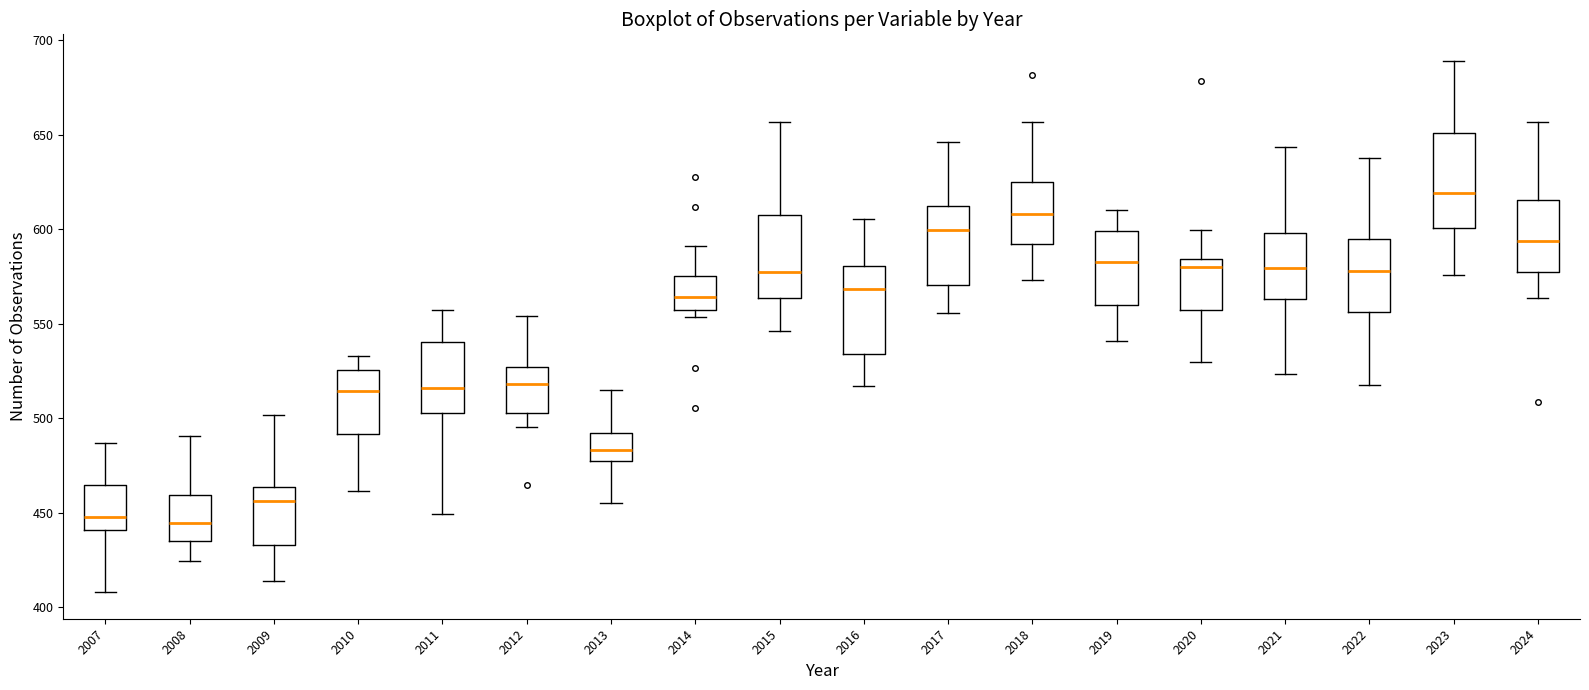

Reading left to right, read every box against the y-axis: the position of its median line, the range the box covers, and the ends of its whiskers. The values are not printed on the chart, so give them approximately, as read against the axis.

2007: median 450, box 440 to 465, whiskers 410 to 485
2008: median 445, box 435 to 460, whiskers 425 to 490
2009: median 455, box 435 to 465, whiskers 415 to 500
2010: median 515, box 490 to 525, whiskers 460 to 535
2011: median 515, box 500 to 540, whiskers 450 to 555
2012: median 520, box 505 to 525, whiskers 495 to 555
2013: median 485, box 475 to 490, whiskers 455 to 515
2014: median 565, box 555 to 575, whiskers 555 (just below the box's lower edge) to 590
2015: median 575, box 565 to 610, whiskers 545 to 655
2016: median 570, box 535 to 580, whiskers 515 to 605
2017: median 600, box 570 to 610, whiskers 555 to 645
2018: median 610, box 590 to 625, whiskers 575 to 655
2019: median 585, box 560 to 600, whiskers 540 to 610
2020: median 580, box 555 to 585, whiskers 530 to 600
2021: median 580, box 565 to 600, whiskers 525 to 645
2022: median 580, box 555 to 595, whiskers 520 to 640
2023: median 620, box 600 to 650, whiskers 575 to 690
2024: median 595, box 575 to 615, whiskers 565 to 655